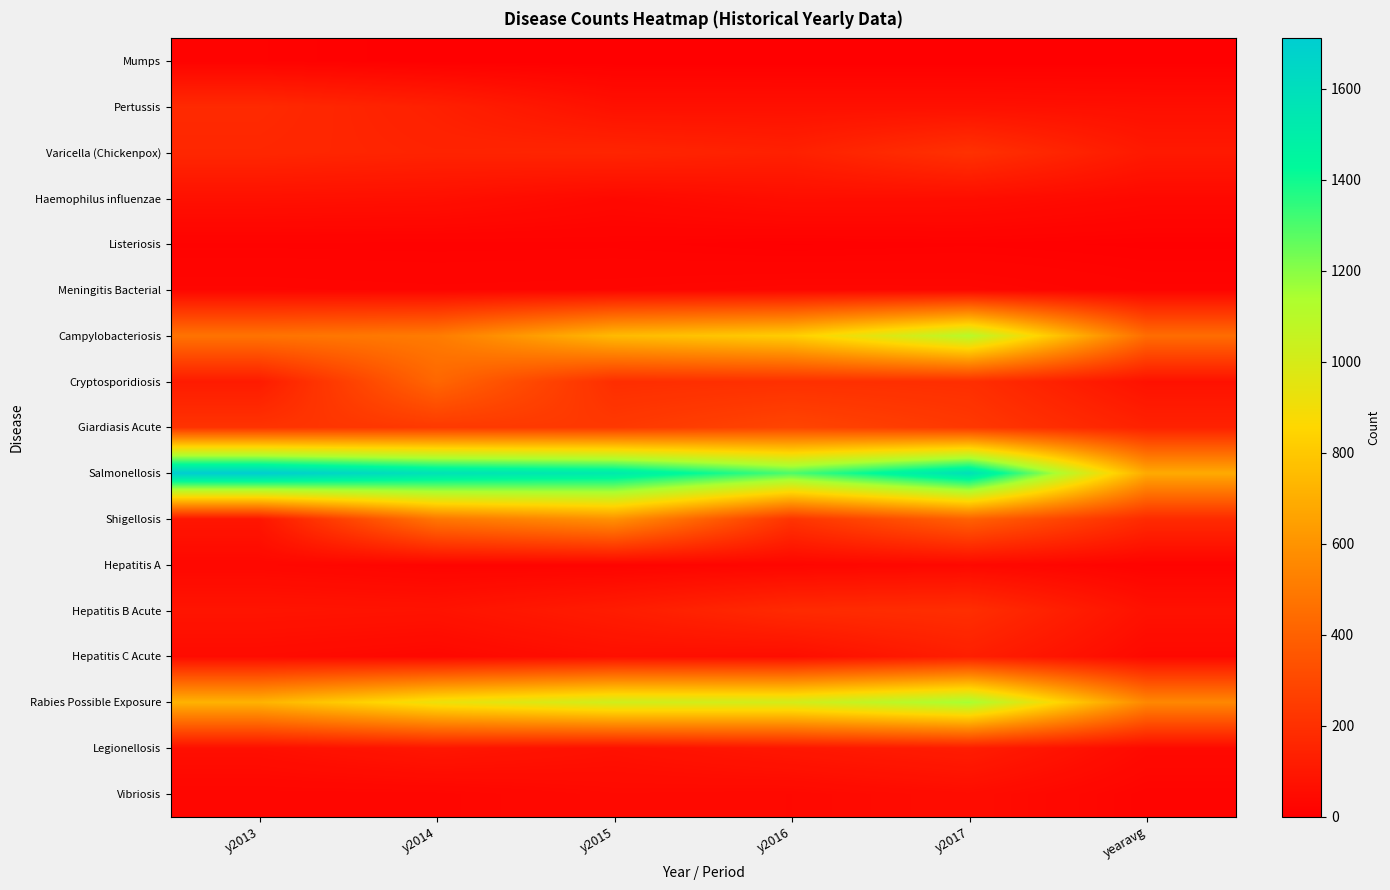

What is the spread (max minus min) of values at y2013?

1699.0